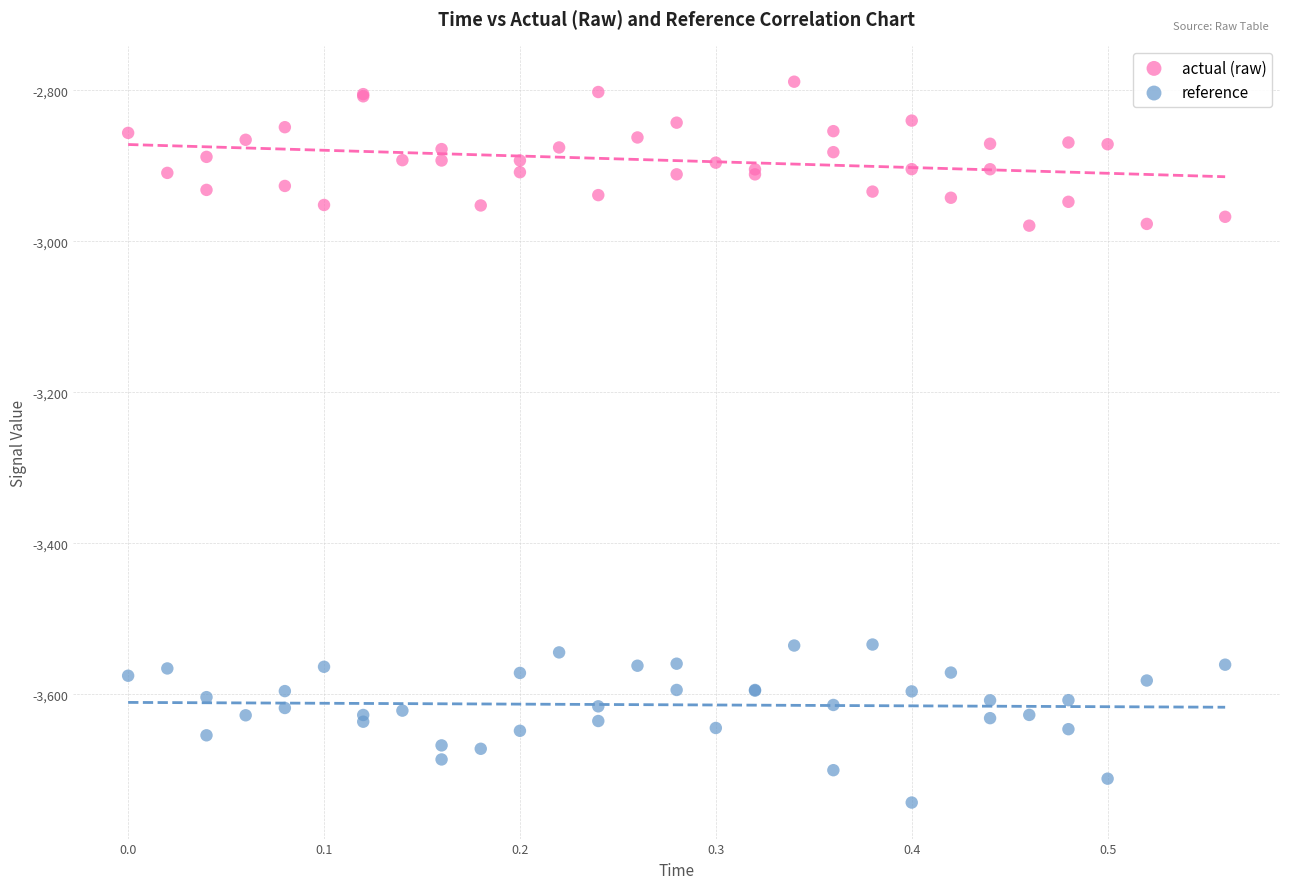

Which series reaches the minimum Y coordinate?

reference